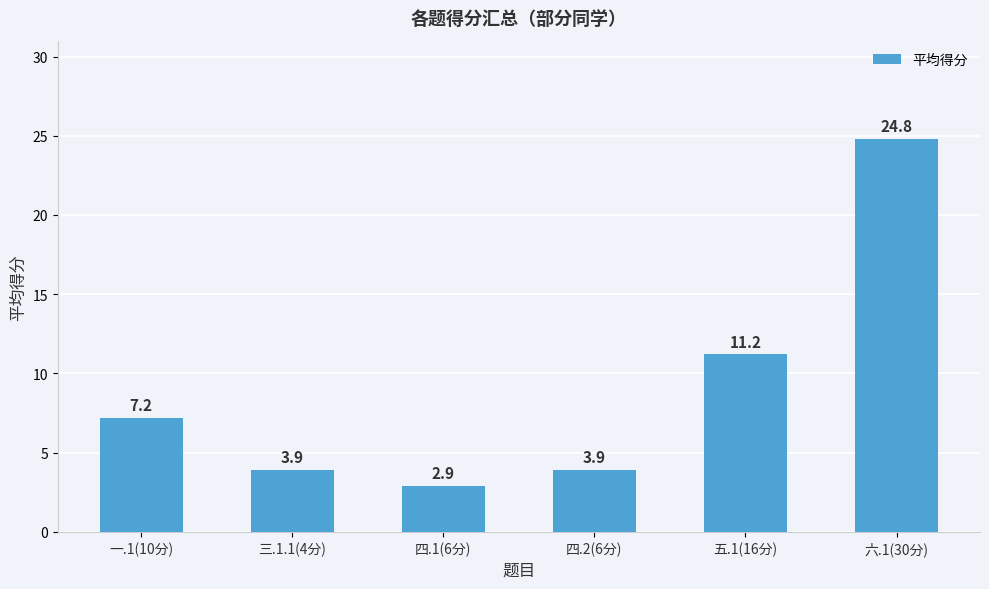

Which category has the highest value across all series?

六.1(30分)